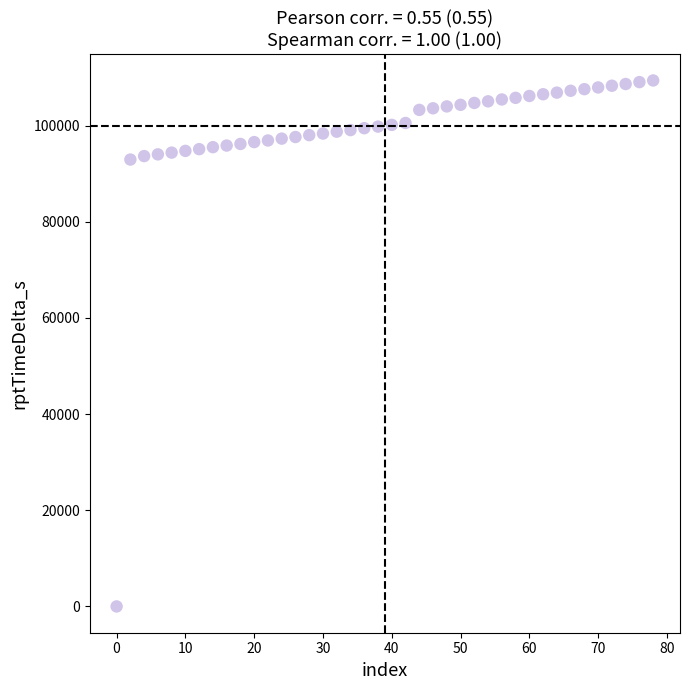

What is the range of Y values (max minus min)?

109398